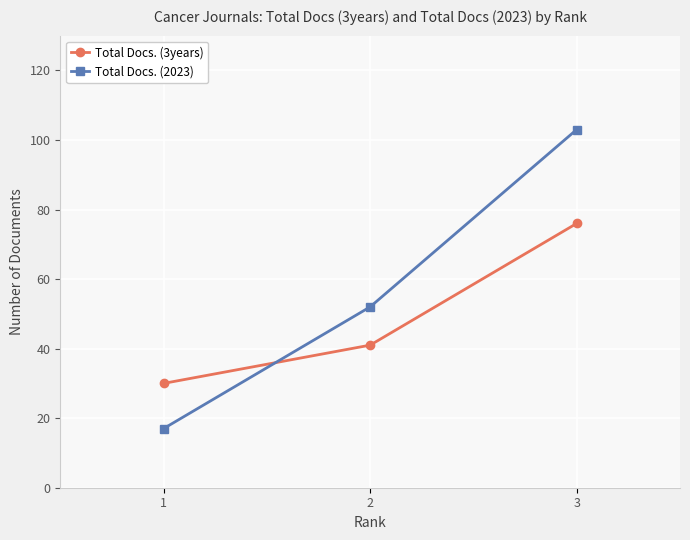

What are all the series names shown in the legend?

Total Docs. (3years), Total Docs. (2023)